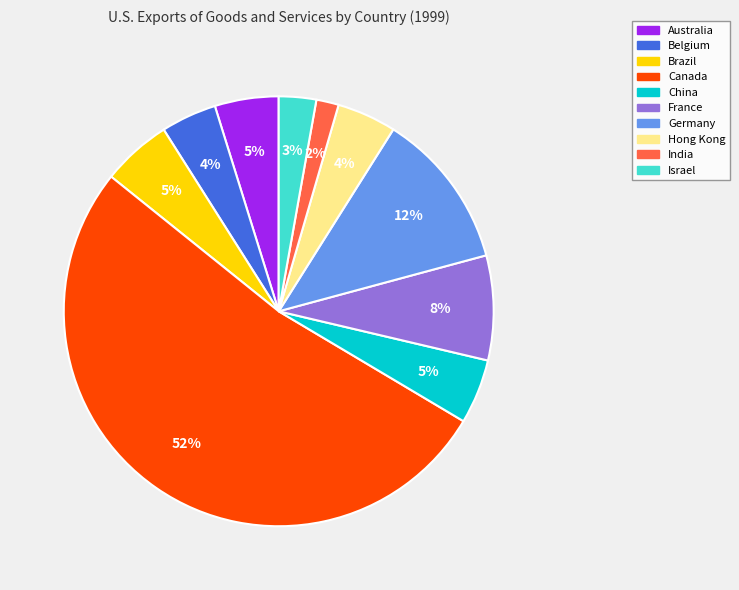

Does Belgium account for over 50% of the chart?

No